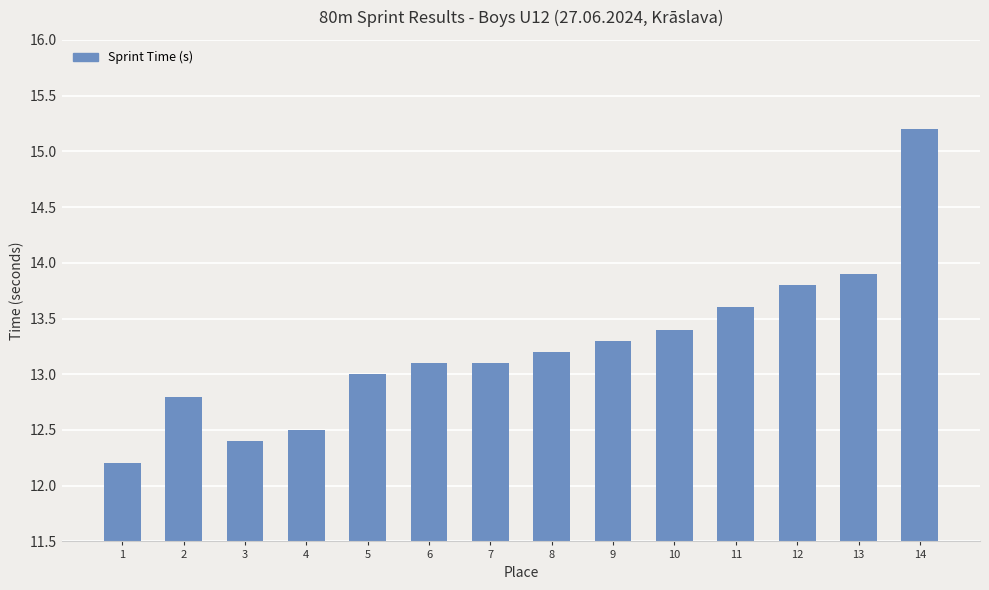

What is the value of the 8th bar from the left?

13.2